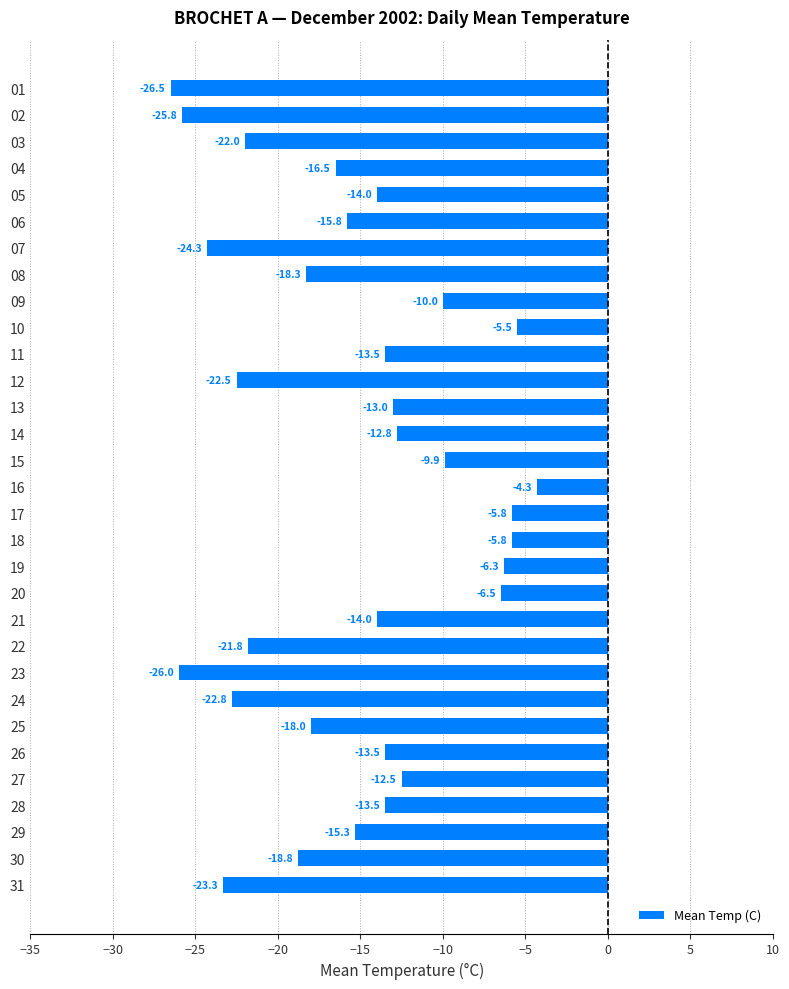

Does the chart contain stacked bars?

No